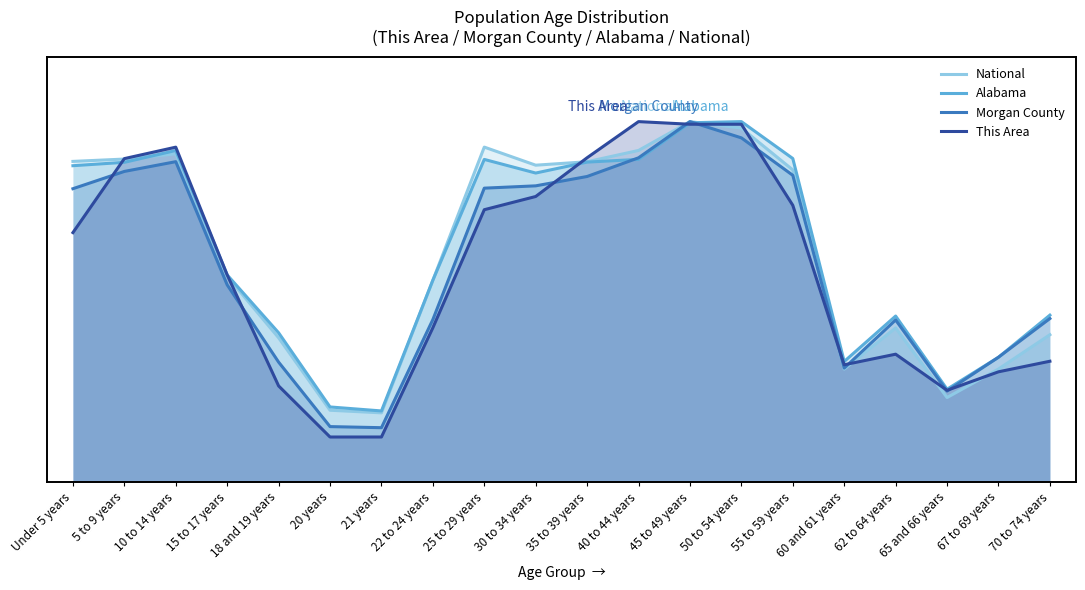

True or false: National has more than 1 points higher than both neighbors.

True